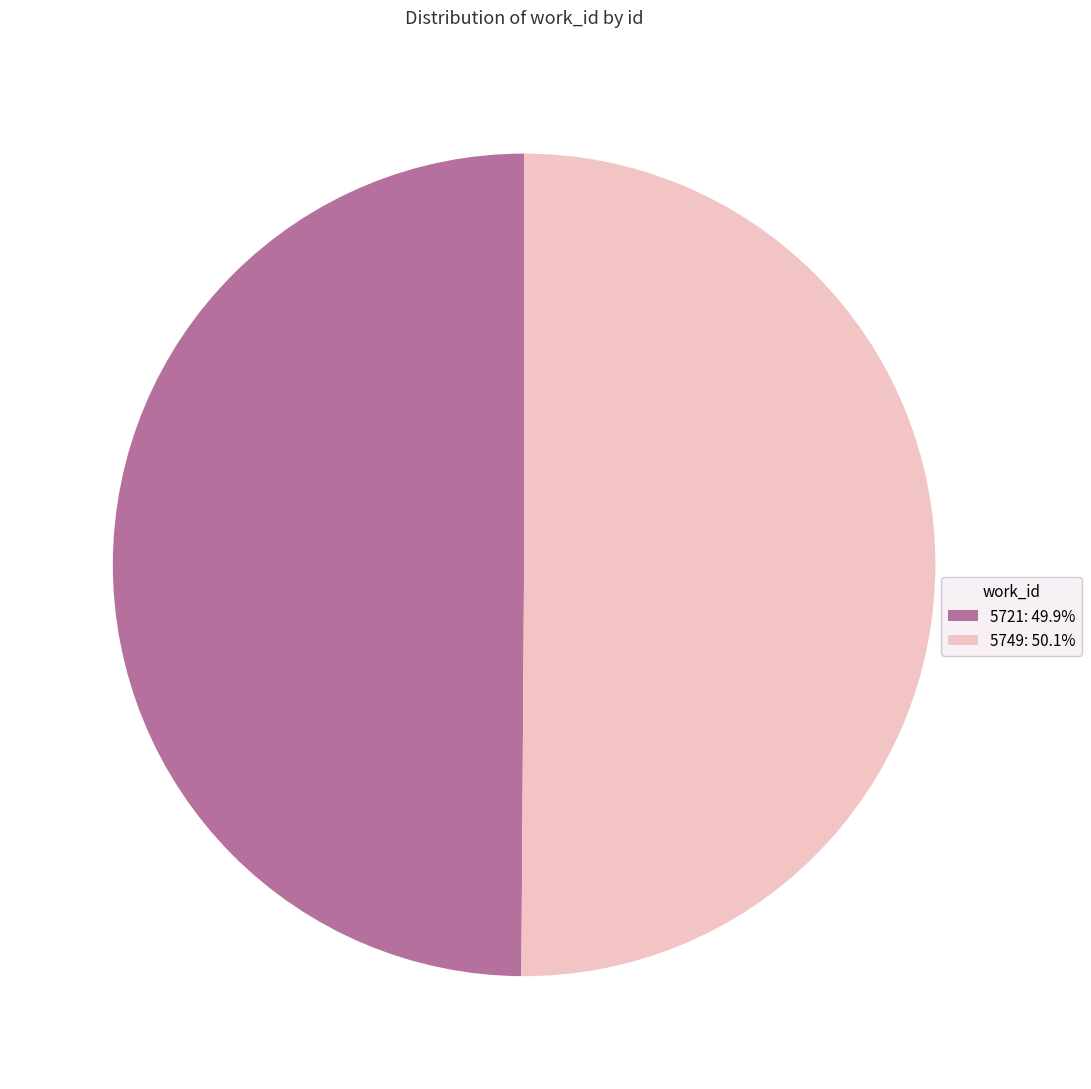

Approximately how many times larger is the value at 5721: 49.9% compared to 5749: 50.1%?

1.0